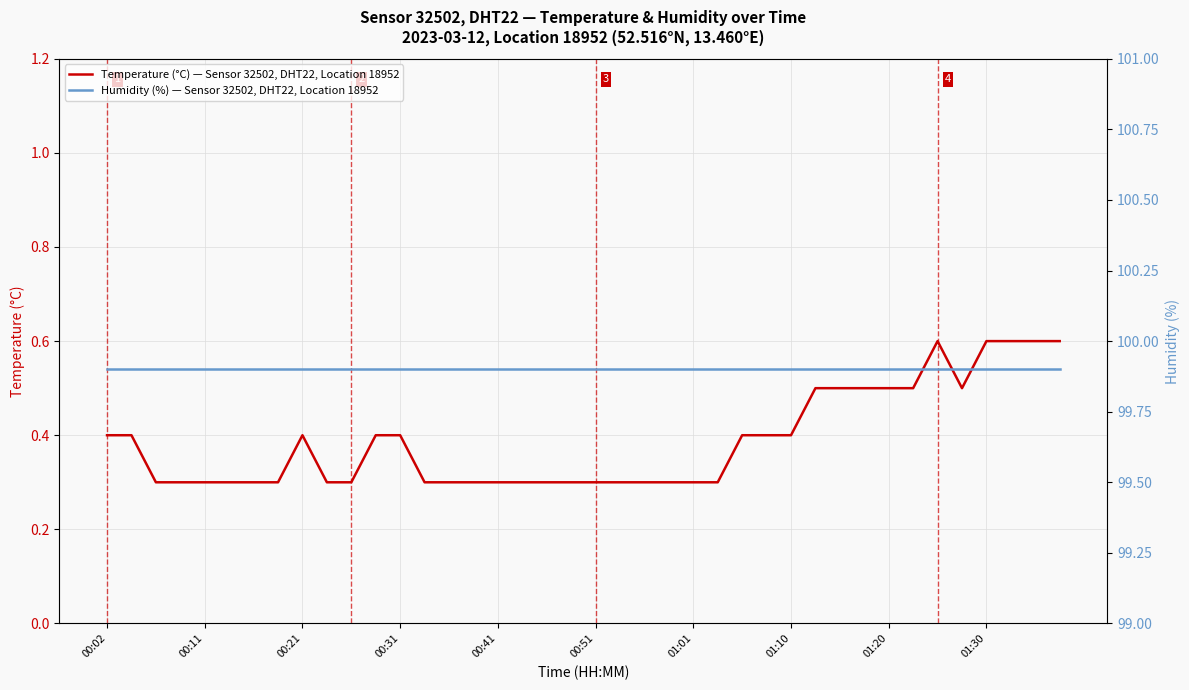

The Temperature (°C) — Sensor 32502, DHT22, Location 18952 series shows 0.6 at 00:21. True or false?

False